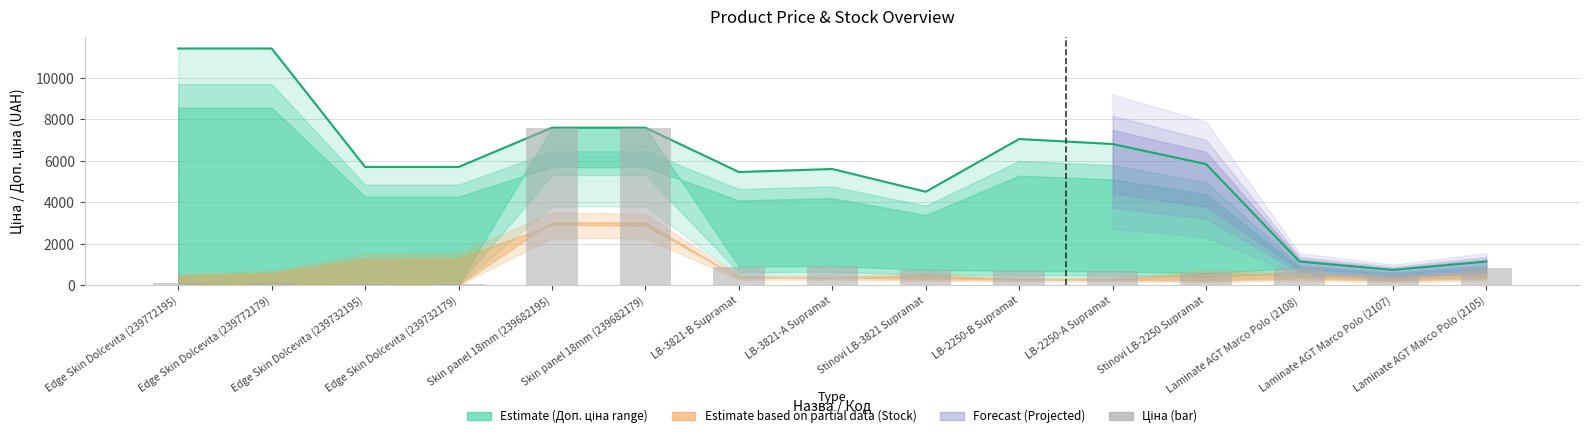

What is the value of the 13th bar from the left?

848.4